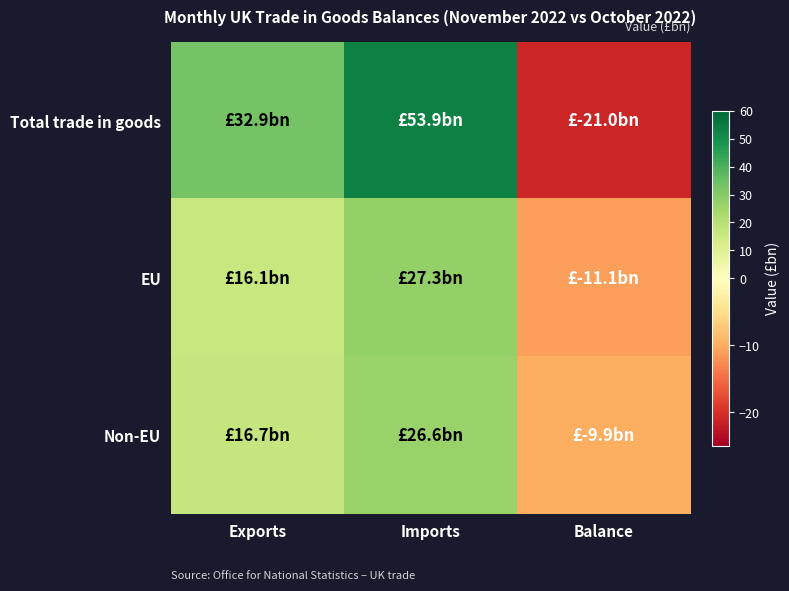

How many series are shown in this chart?

3